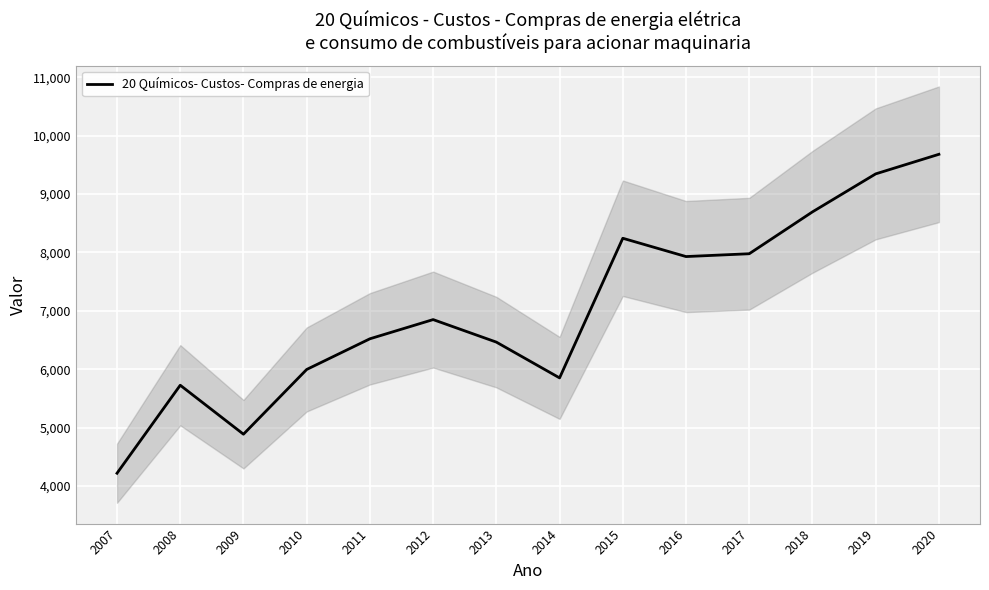

How many interior local peaks (higher than both neighbors) does the data have?

3